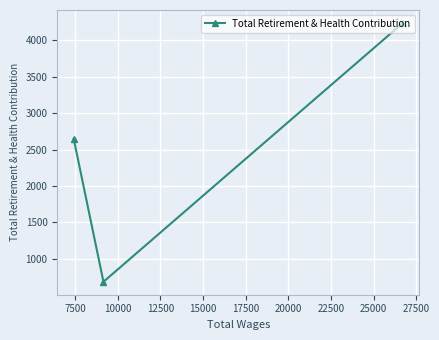

What is the maximum value shown in the chart?

4241